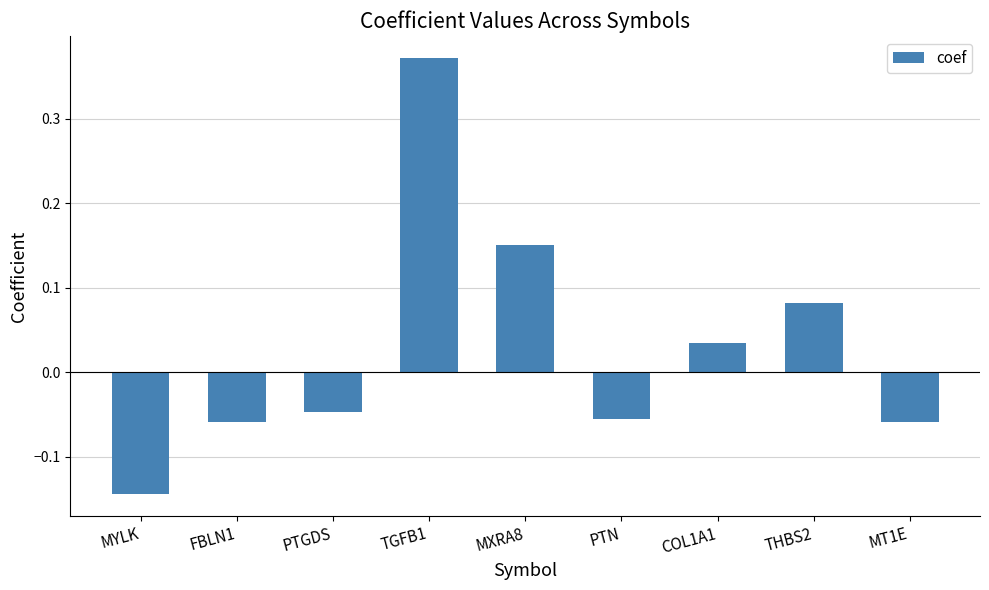

What is the sum of all values?

0.3